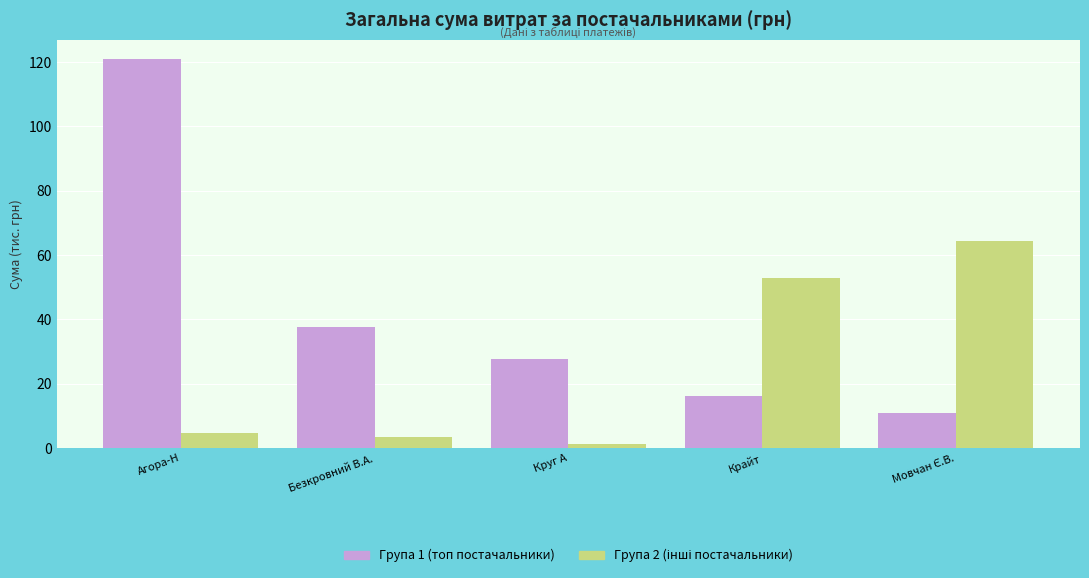

Count the number of data series in this chart.

2